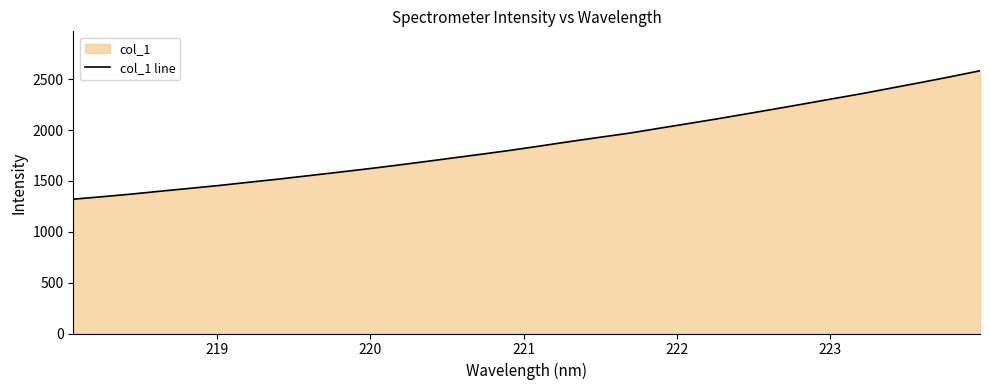

How many lines are shown in the chart?

1